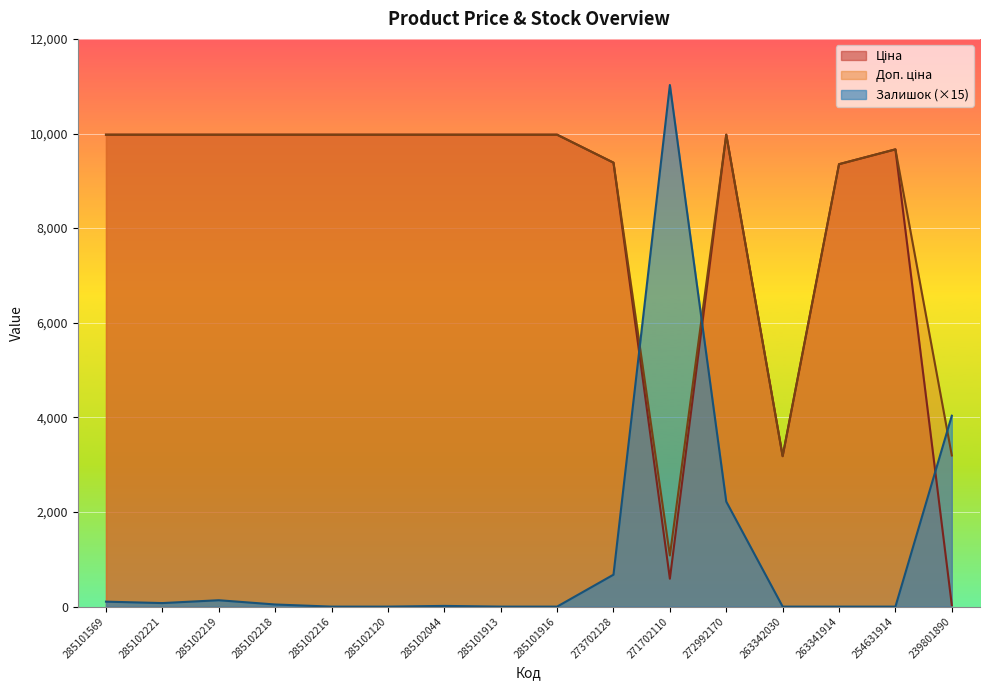

Which category has the highest value across all series?

271702110